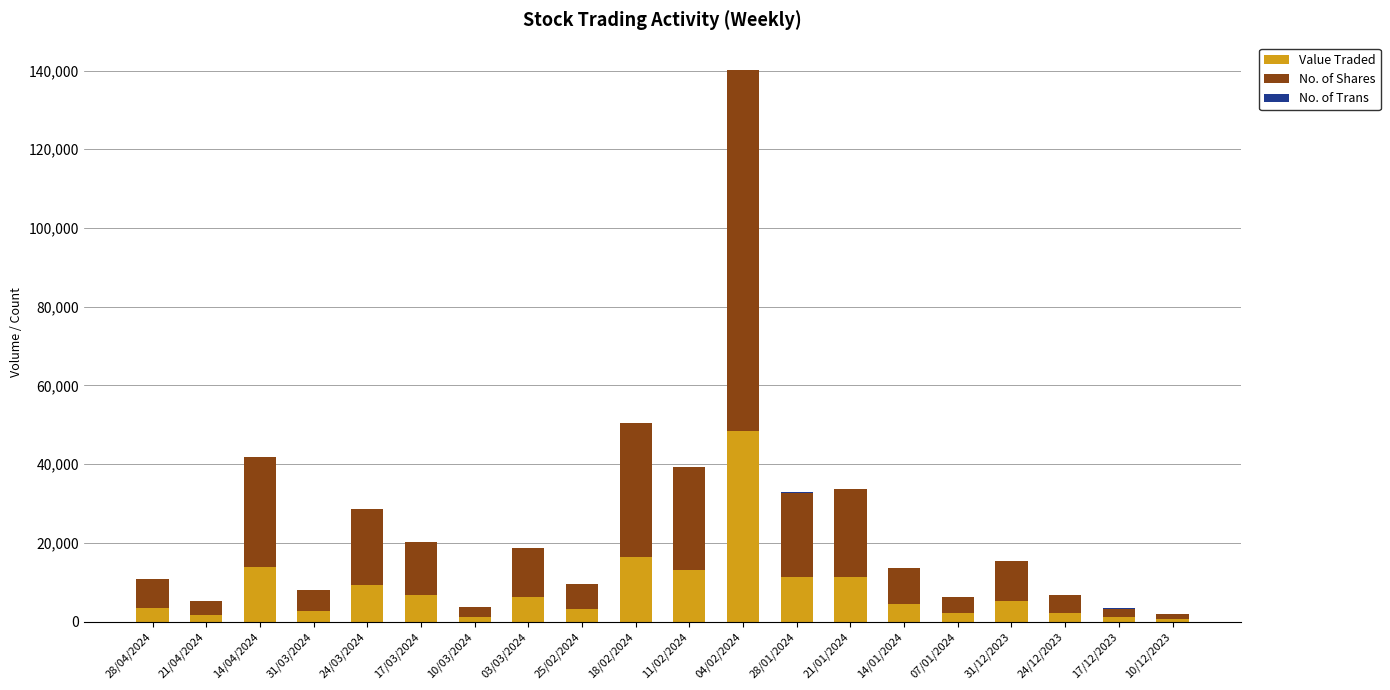

Where is Value Traded nearest to the value 24470?

18/02/2024